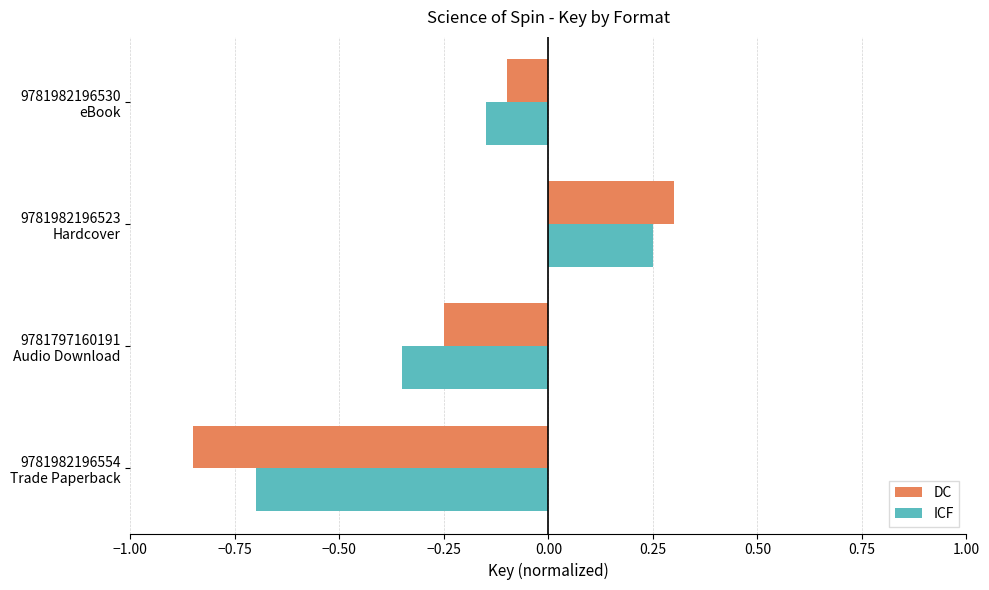

Which series has the widest spread of values?

DC